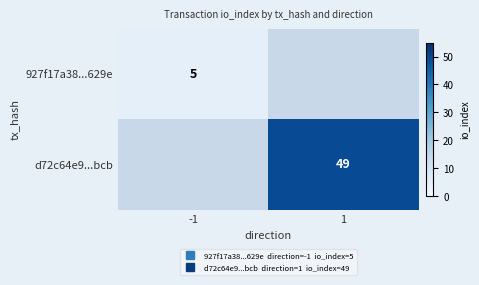

Count the number of data series in this chart.

2